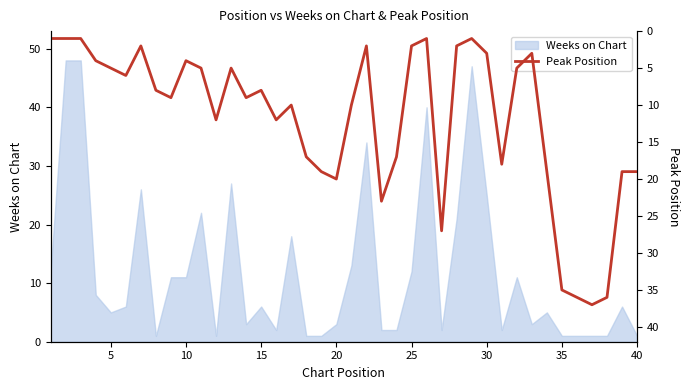

What is the sum of all values?

473